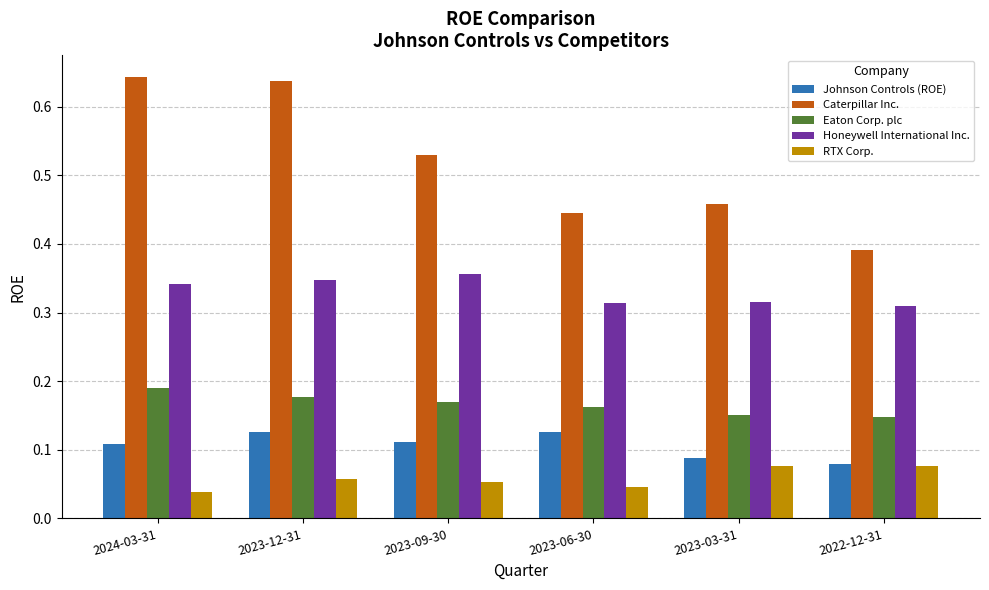

How many groups of bars are there?

6